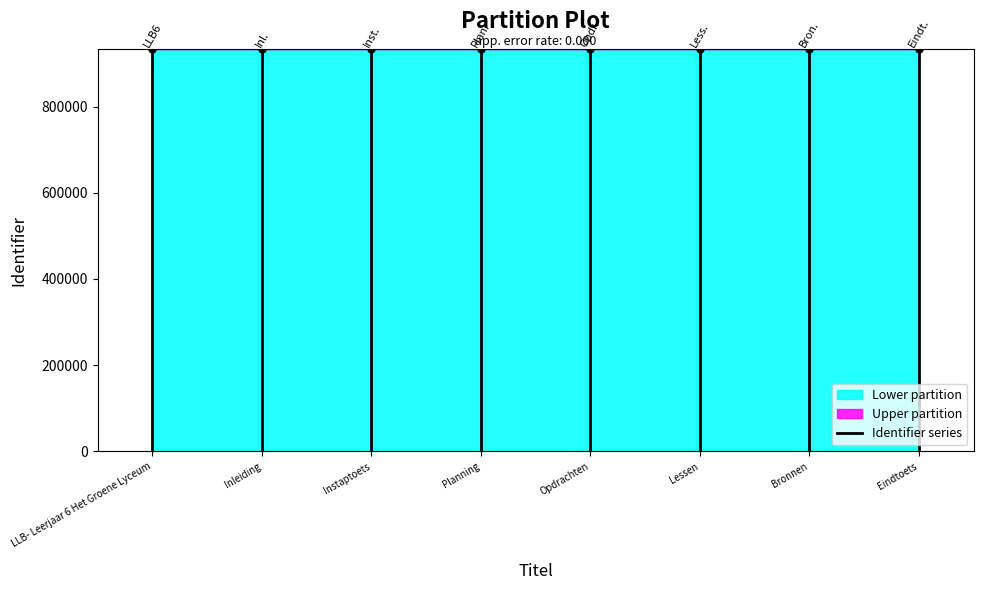

What position from the left is LLB- Leerjaar 6 Het Groene Lyceum?

1